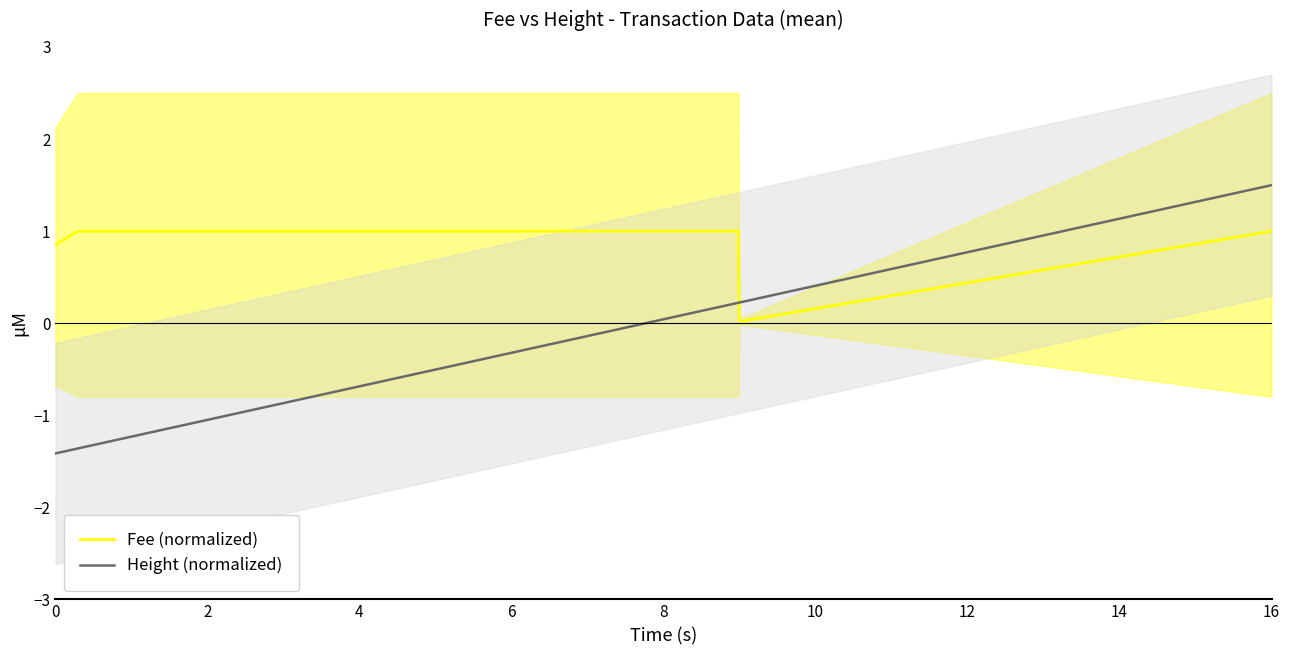

What is the label of the 8th point from the left?

14